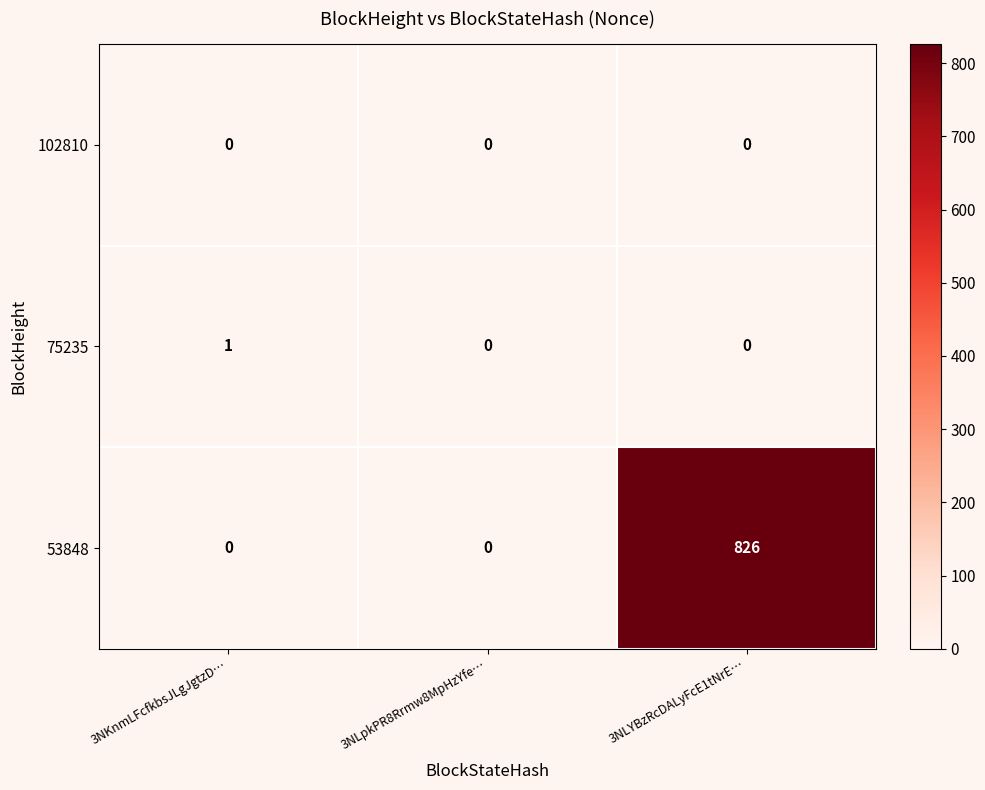

At which category does the chart reach its peak across all series?

3NLYBzRcDALyFcE1tNrE…